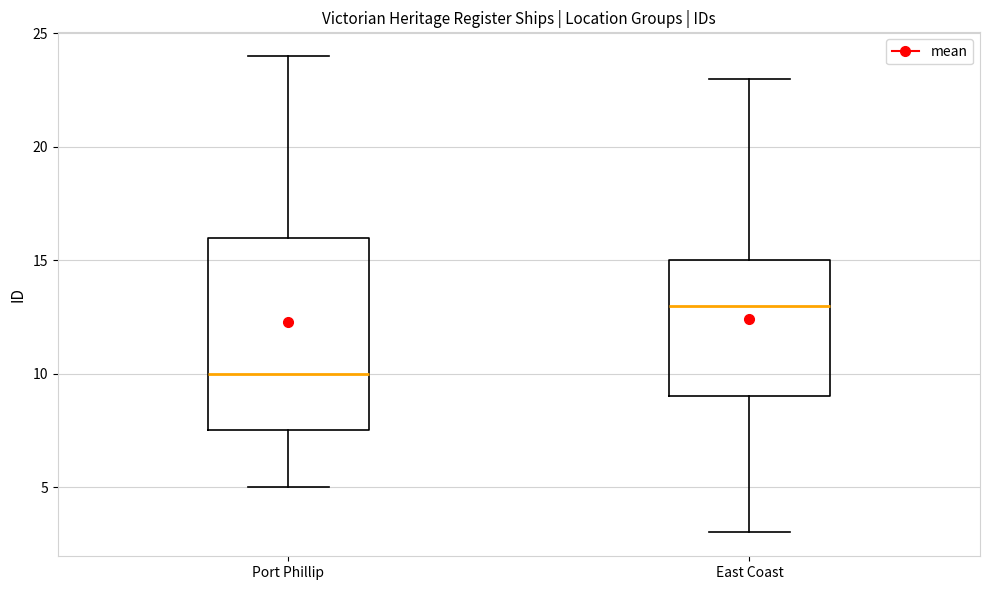

Comparing the boxes themselves (not the whiskers), which one is the tallest?

Port Phillip